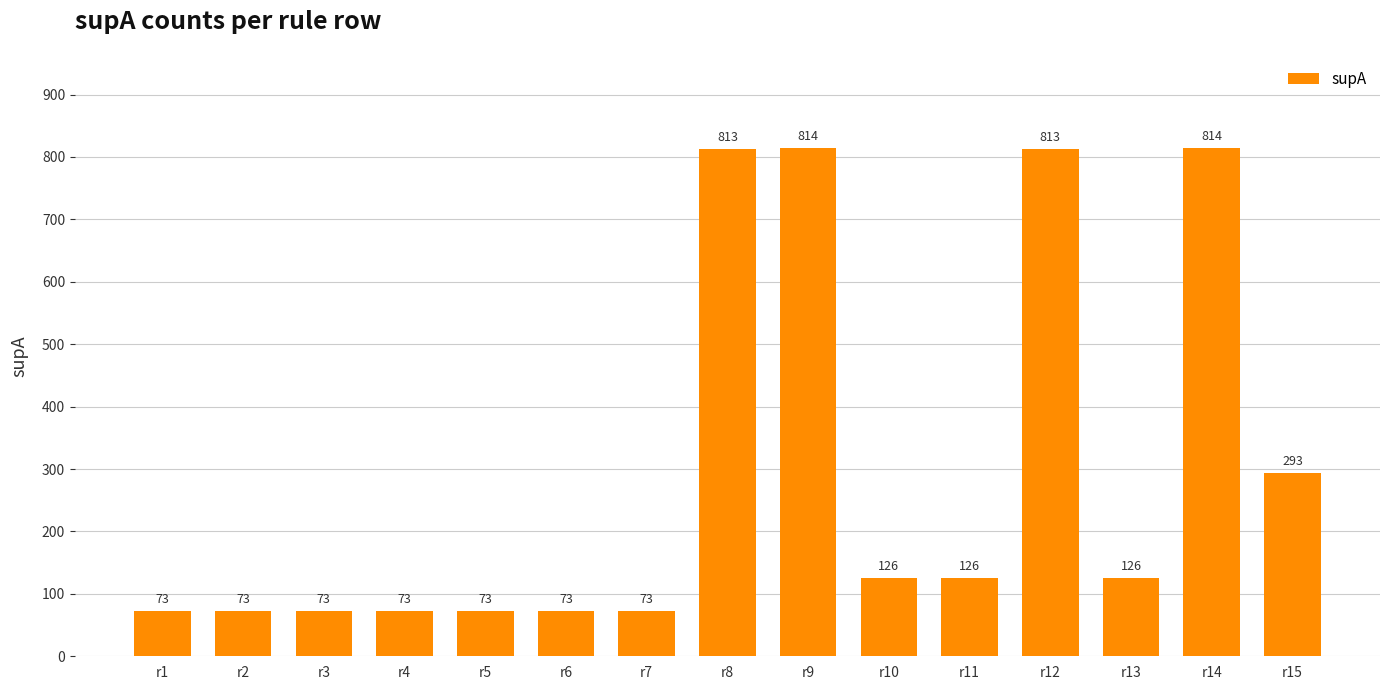

At which label does the data first exceed 126?

r8